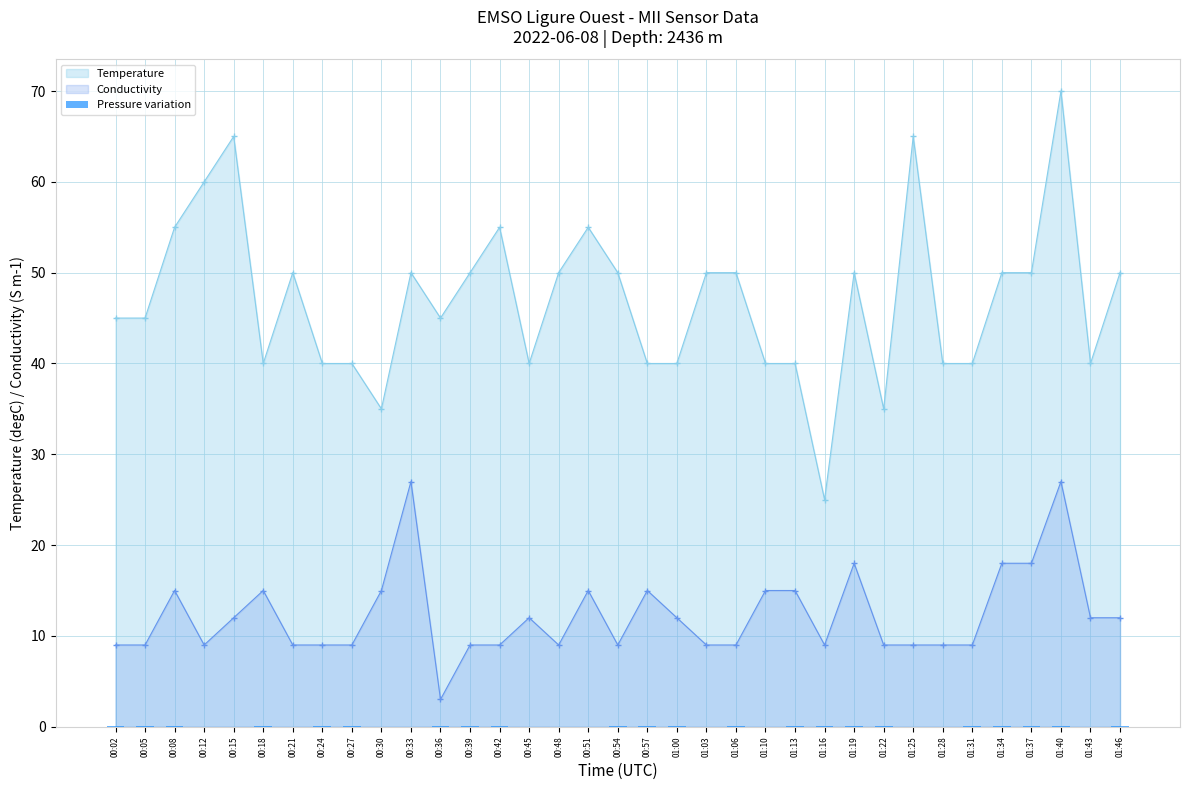

Which has a higher value, 01:00 or 00:45?

01:00